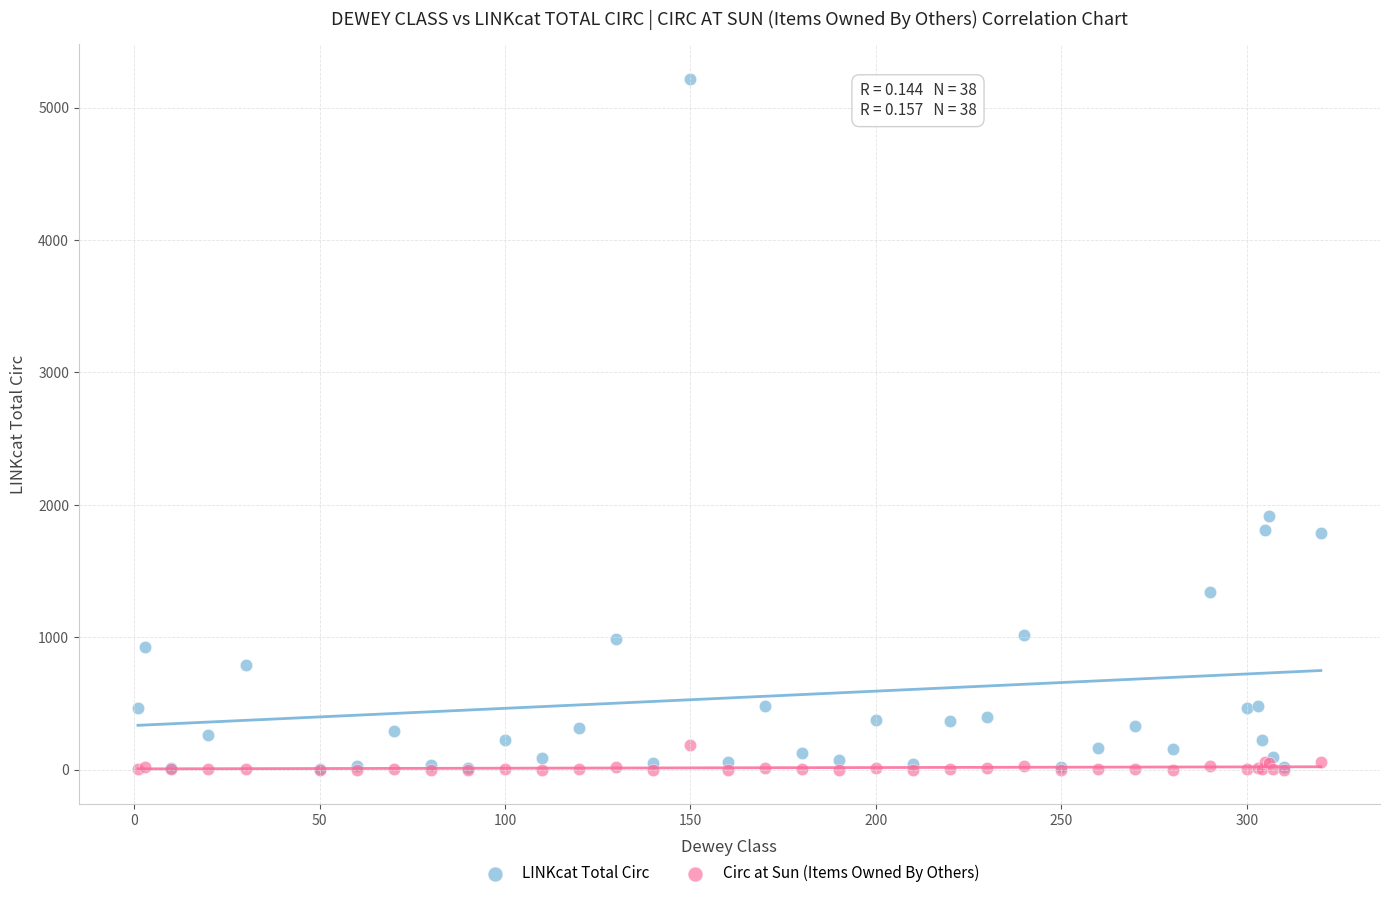

Across all series, what Y value is closest to 2608?

1916